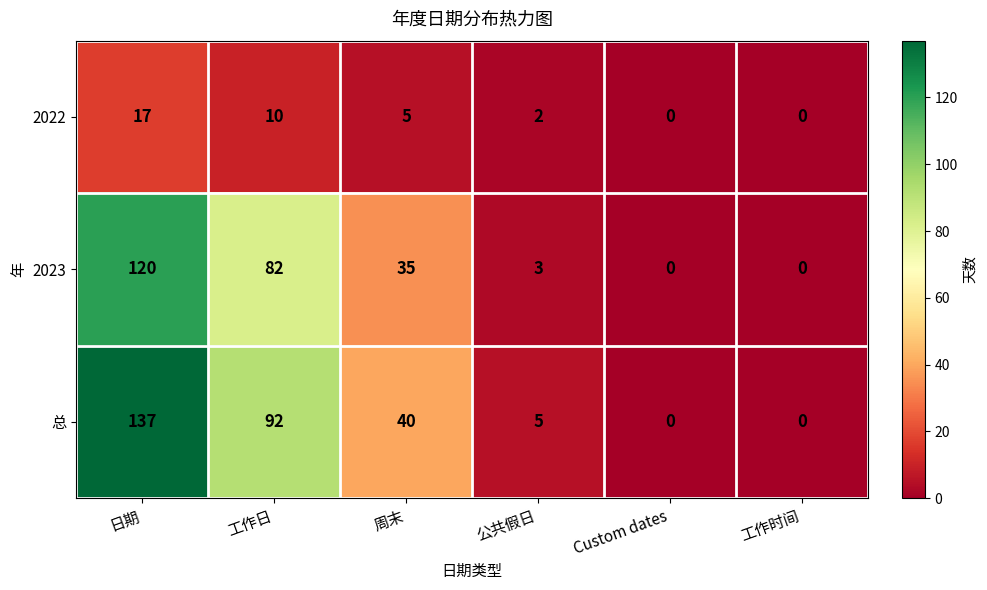

How many data points does each series have?

6